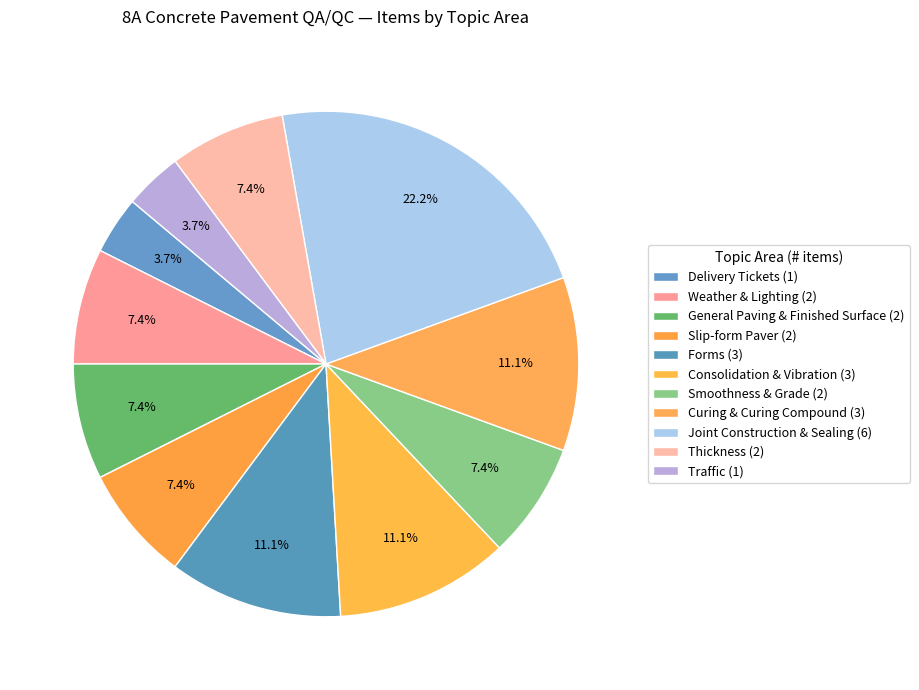

How many slices are in this pie chart?

11